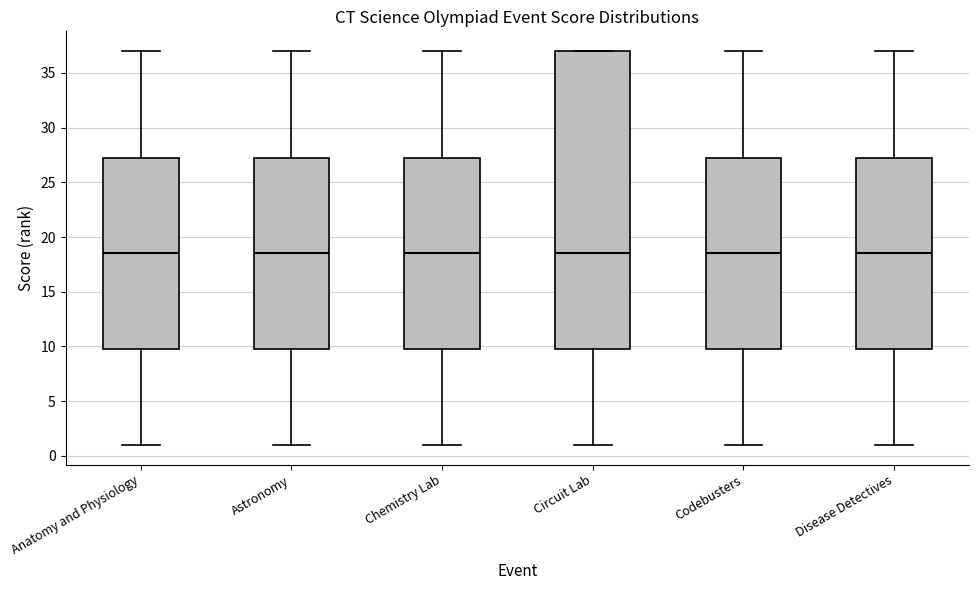

Where is the lower edge of the box for Chemistry Lab on the y-axis? The values are not printed on the chart, so give them approximately, as read against the axis.

10.0